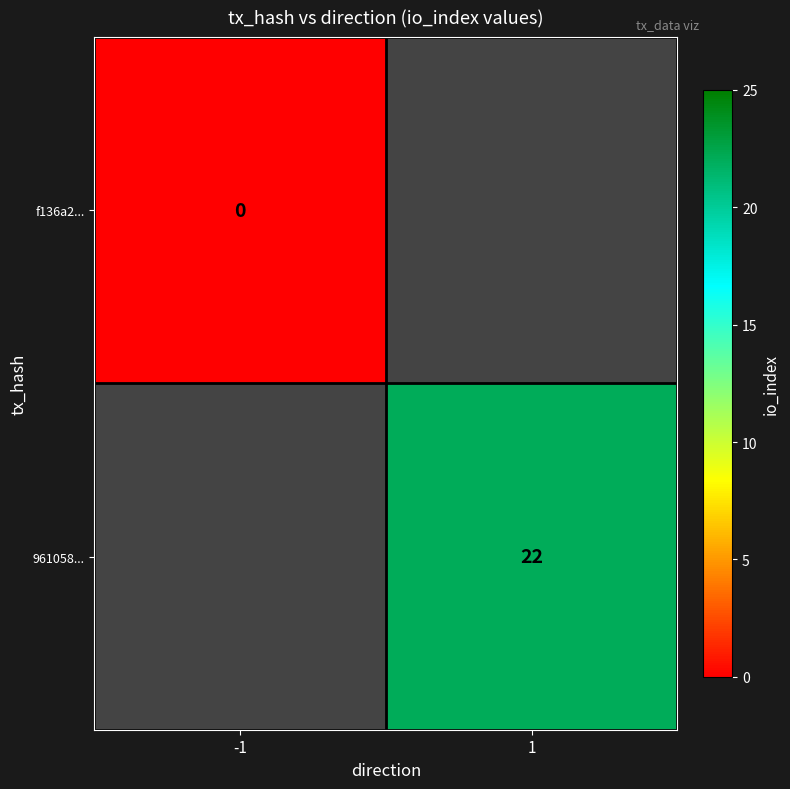

How many distinct data groups are displayed?

2